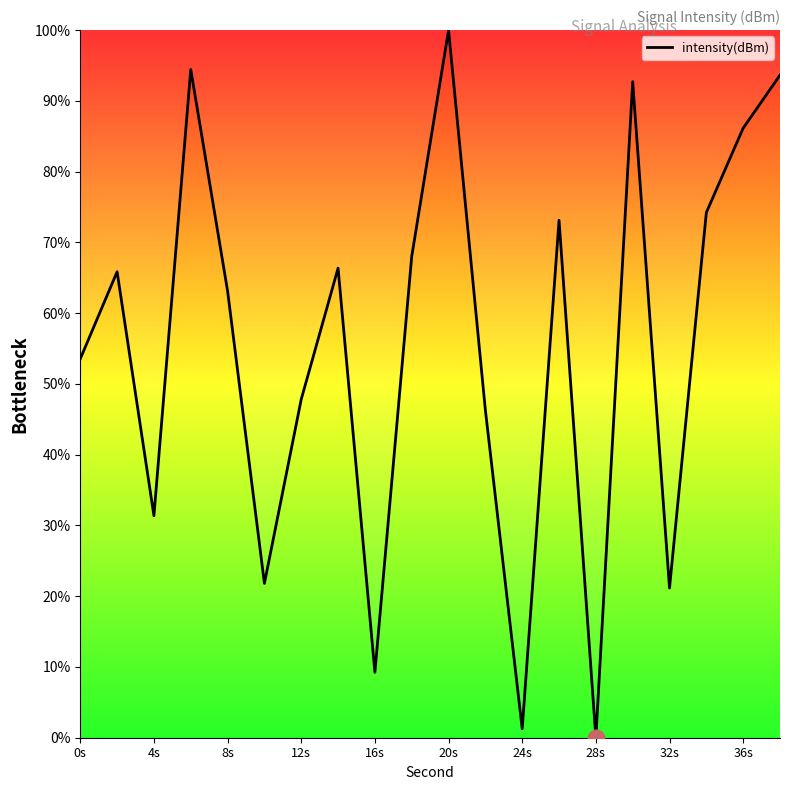

What is the difference between the maximum and second lowest values?

98.7